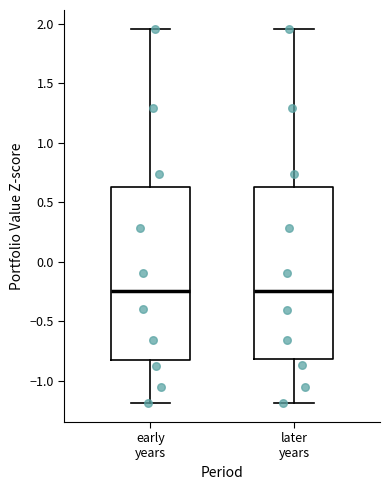

Reading left to right, transcribe this box plot: for each box, give where its median line is, the range the box spans, and where its two whiskers end, as read against the y-axis. The values are not printed on the chart, so give them approximately, as read against the axis.

early years: median -0.25, box -0.80 to 0.60, whiskers -1.20 to 1.95
later years: median -0.25, box -0.80 to 0.60, whiskers -1.20 to 1.95